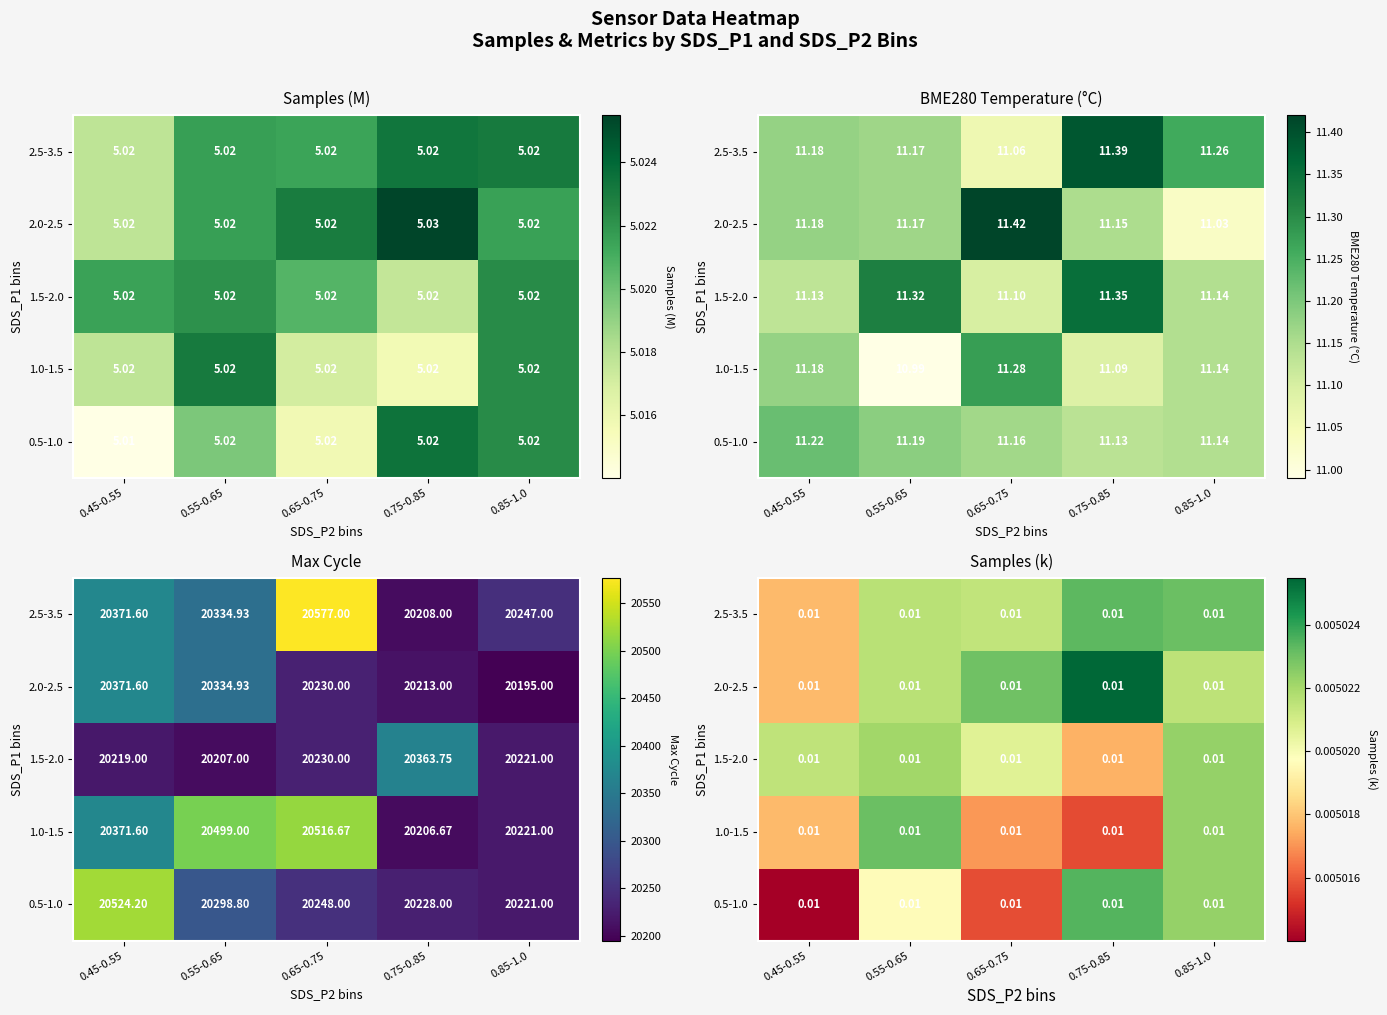

Which category has the highest value in the 1.0-1.5 series?

0.55-0.65